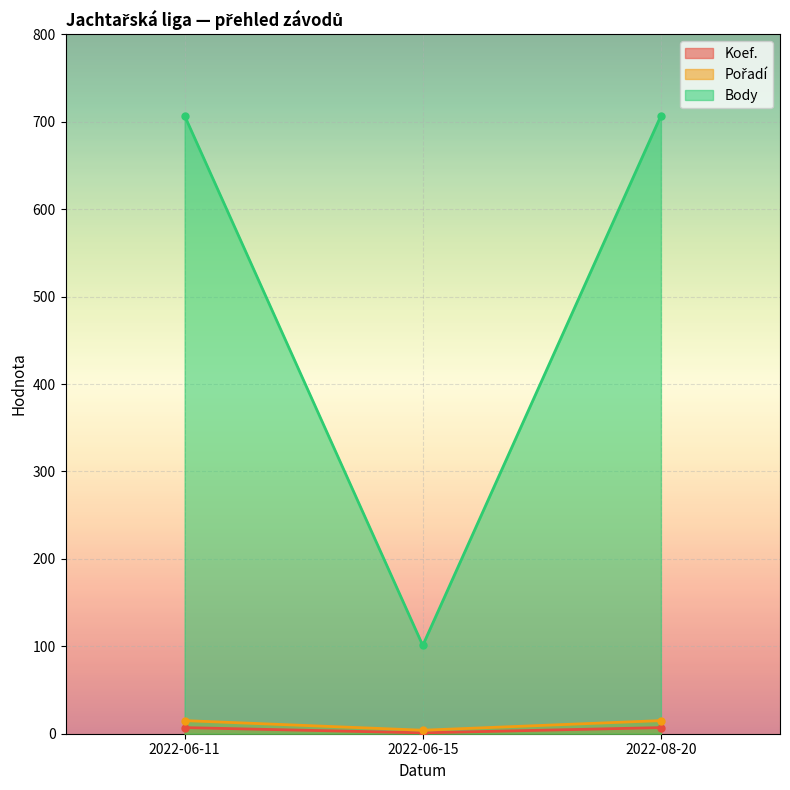

Is it true that Koef. equals 10 at 2022-06-11?

False